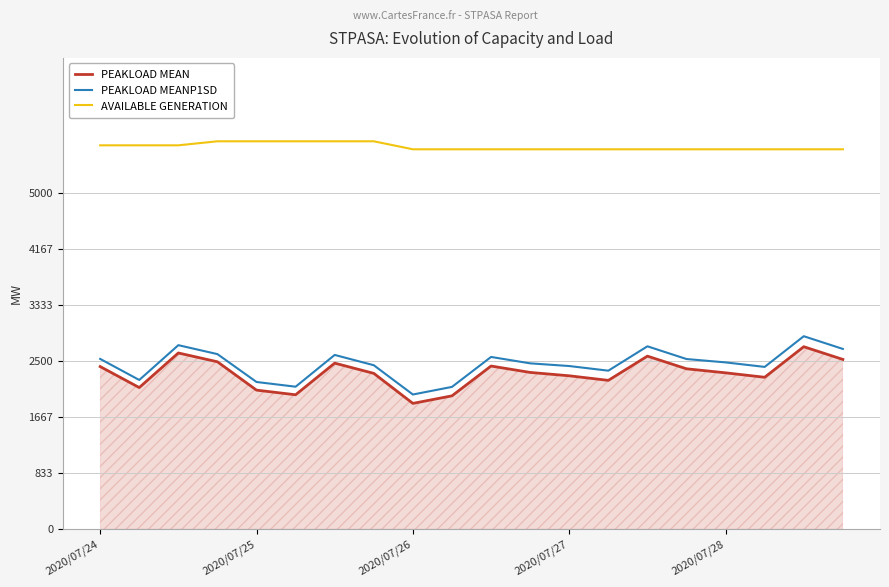

What is the smallest value displayed?

1867